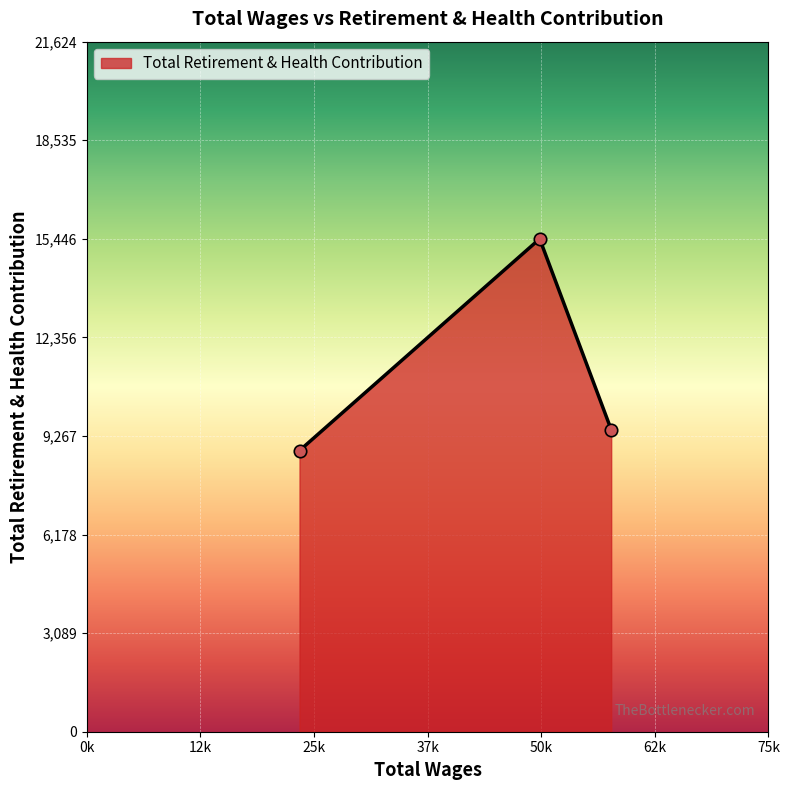

What is the smallest value displayed?

8810